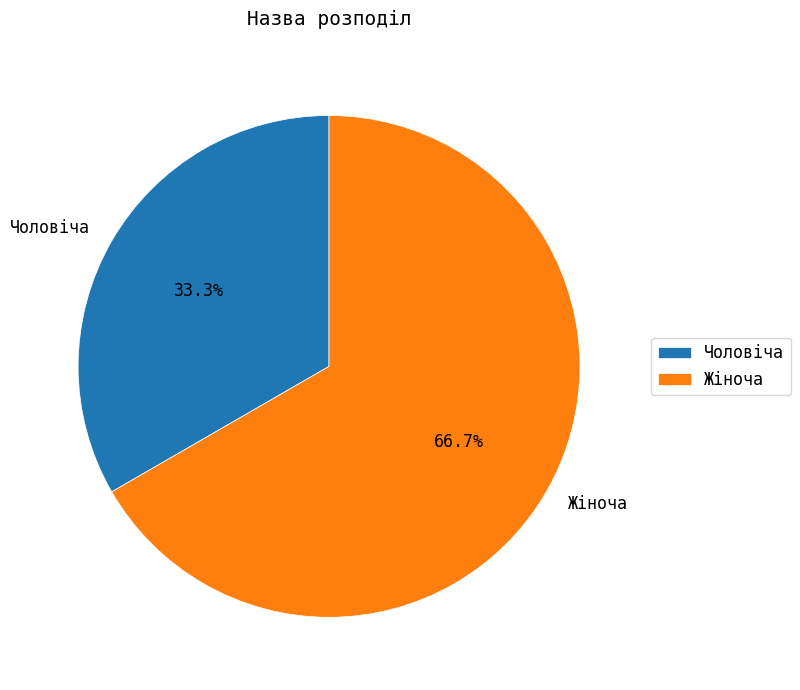

Is it true that Жіноча is 76% of the pie?

False